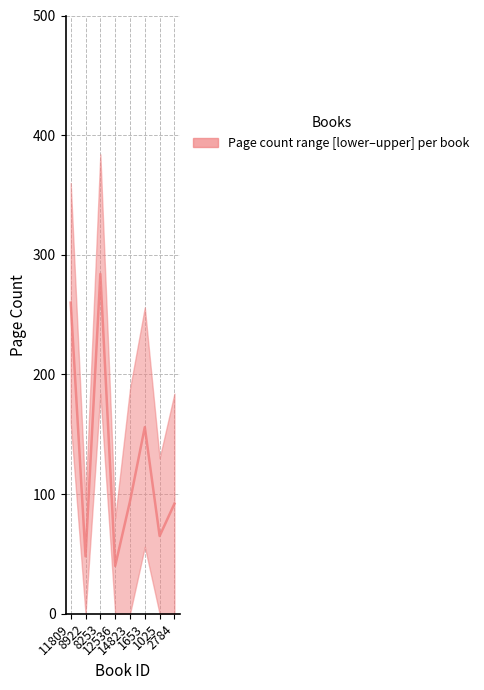

How many lines are shown in the chart?

1